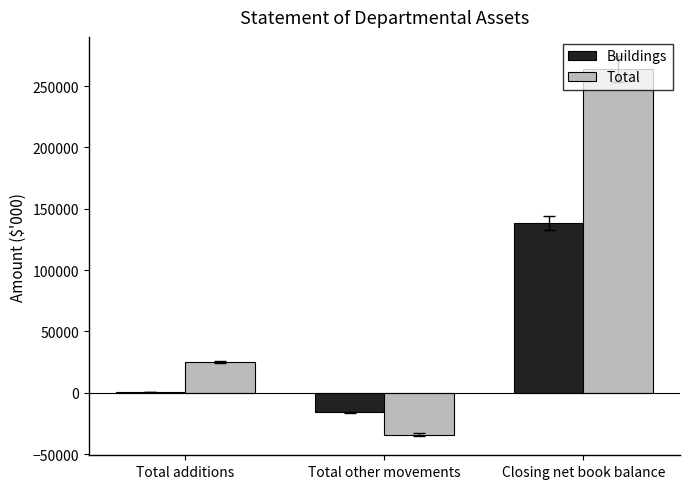

At which category is the sum across all series the highest?

Closing net book balance